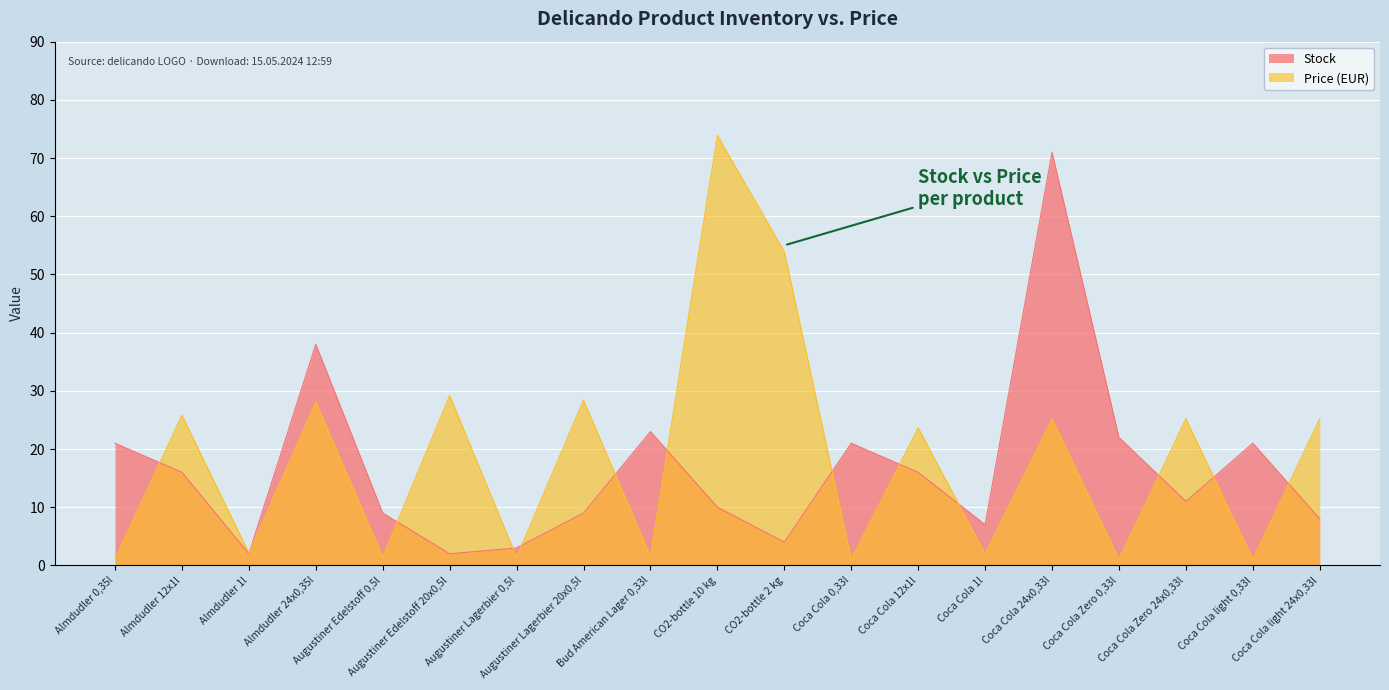

What is the label of the 17th point from the left?

Coca Cola Zero 24x0,33l